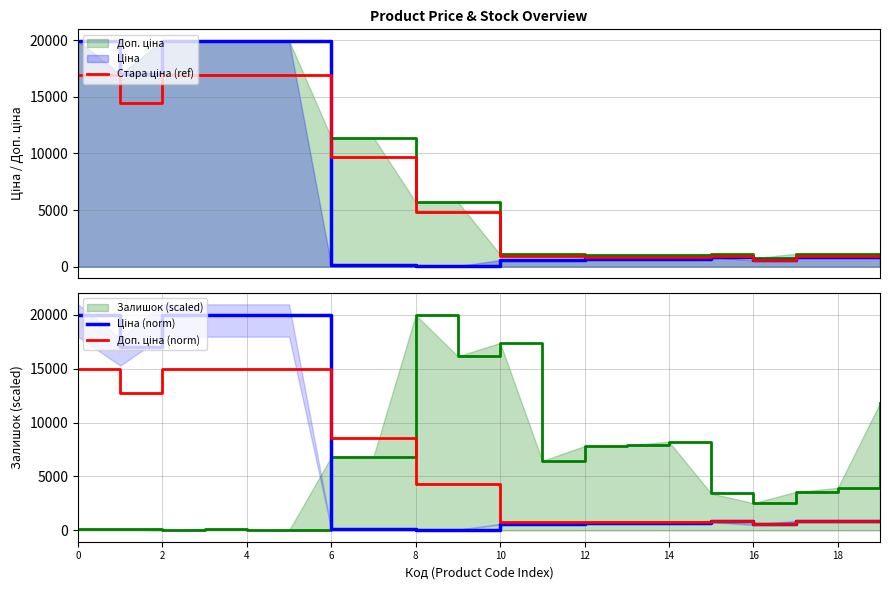

True or false: Стара ціна (ref) and Доп. ціна (norm) cross at least once.

False